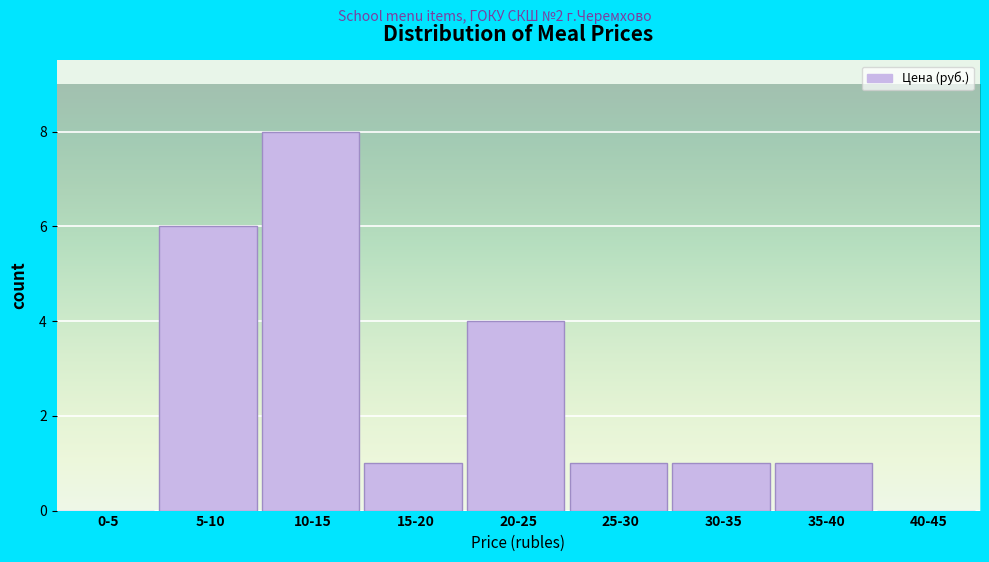

Reading left to right, what are all the values shown in this chart?

0-5=0	5-10=6	10-15=8	15-20=1	20-25=4	25-30=1	30-35=1	35-40=1	40-45=0